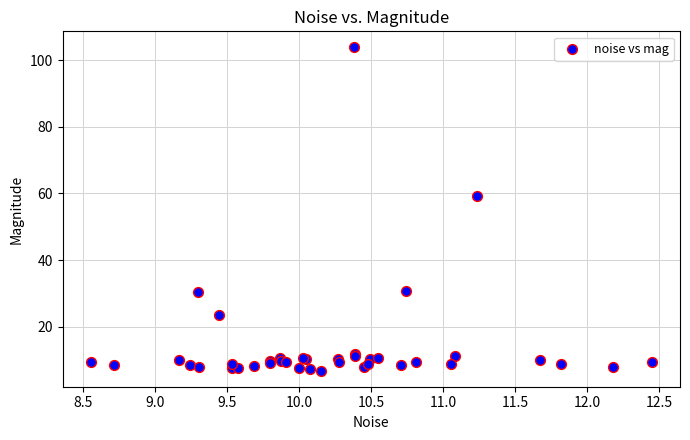

What Y value in the scatter plot is closest to 55?

59.1